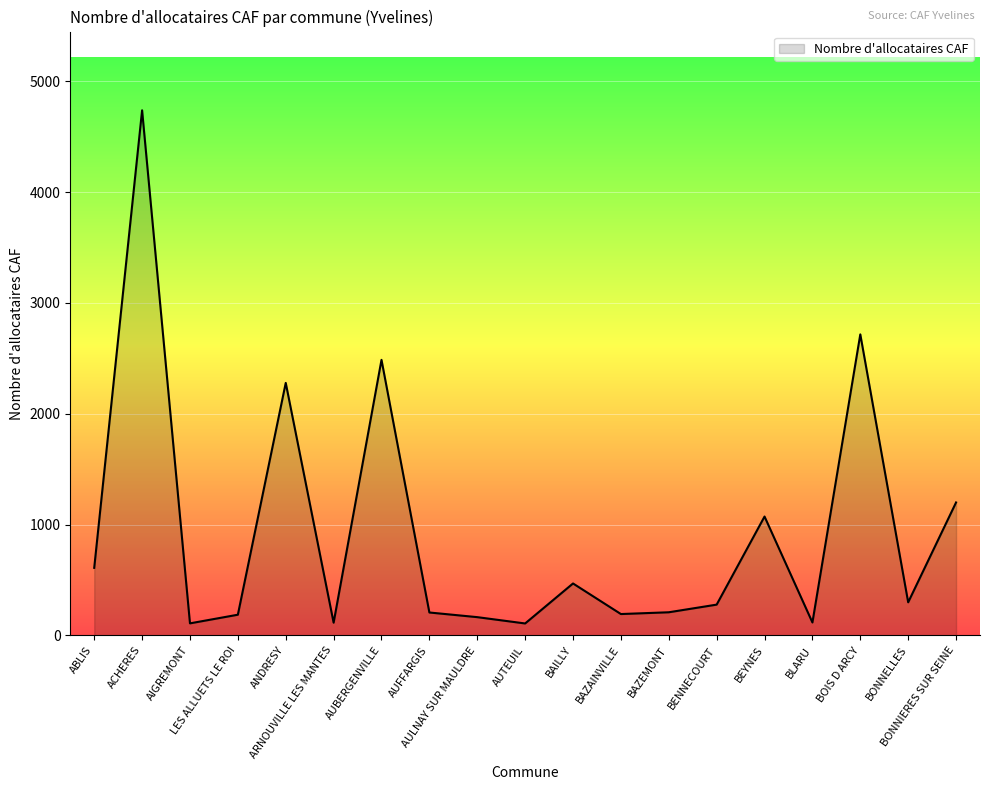

What is the greatest value displayed?

4738